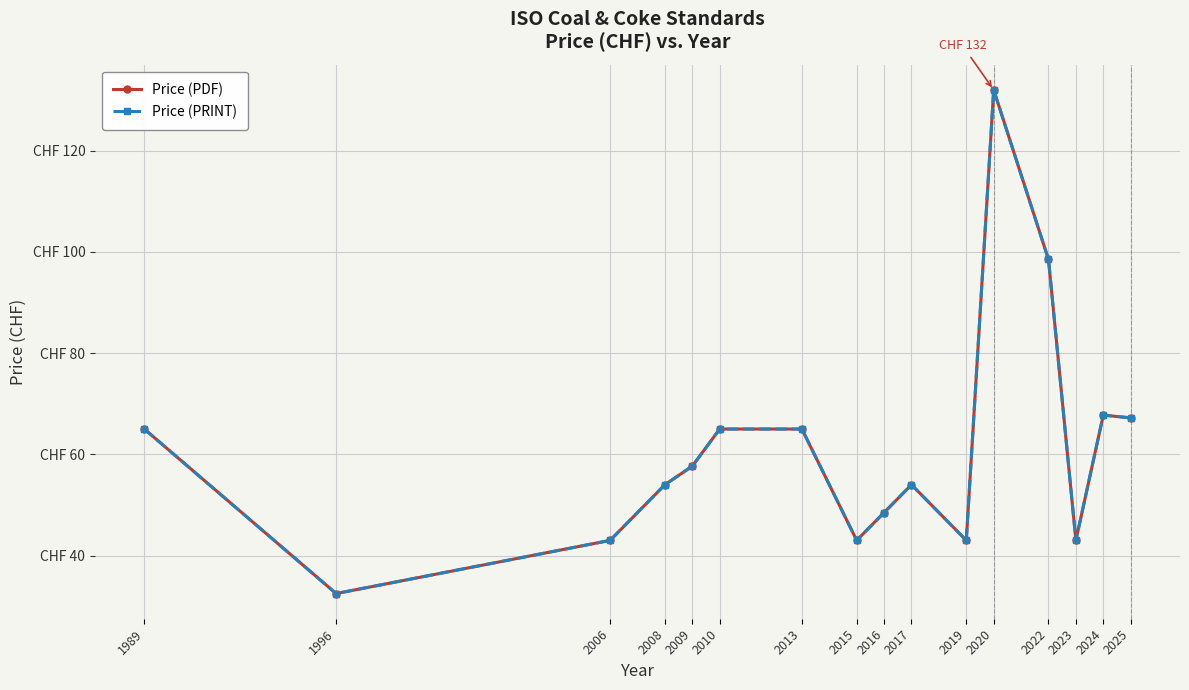

Where is the first local maximum for Price (PDF)?

2017